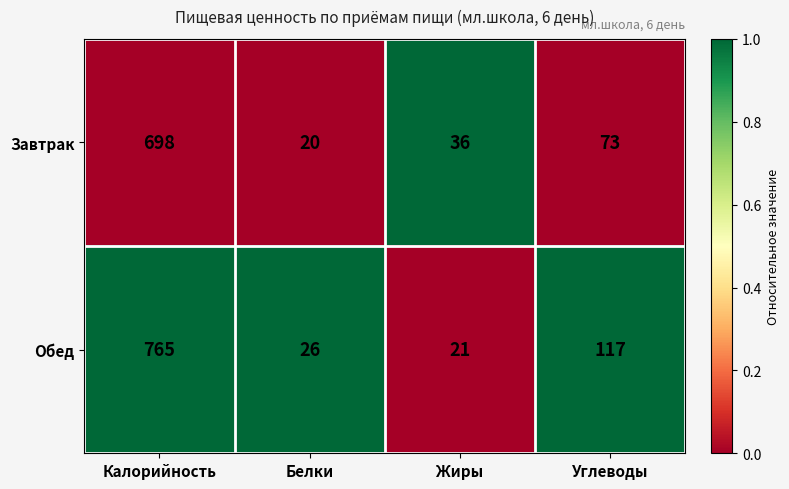

Reading left to right, transcribe all the data shown in this chart.

Завтрак: 698	20	36	73
Обед: 765	26	21	117